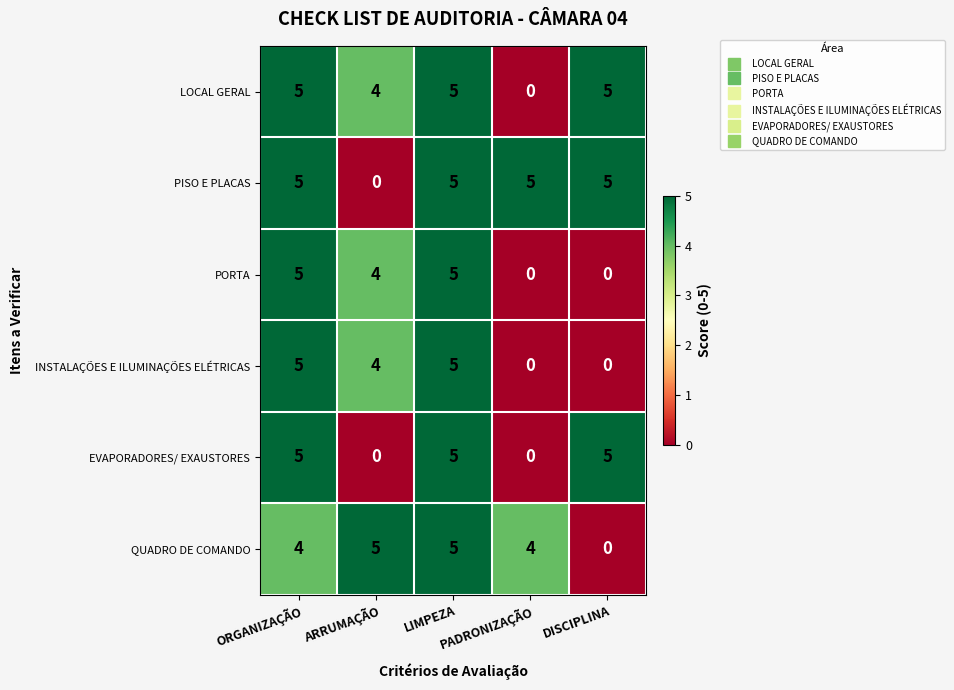

What is the highest value of the PORTA series?

5